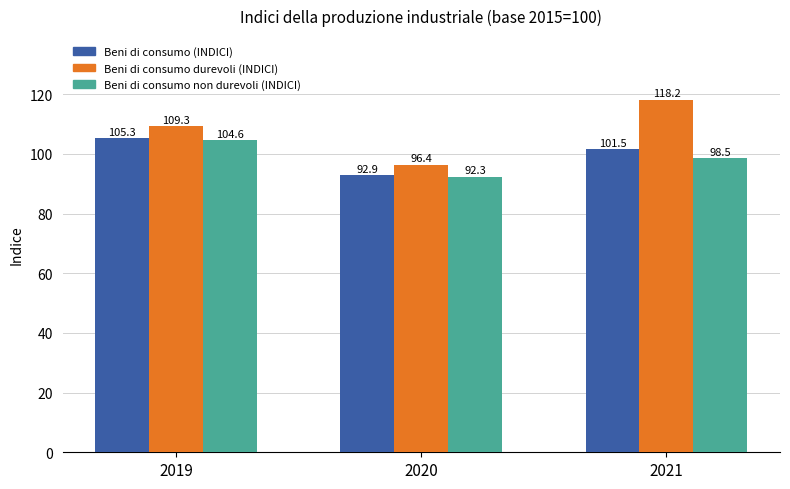

Is the value of Beni di consumo durevoli (INDICI) at 2020 greater than the value of Beni di consumo (INDICI) at 2021?

No